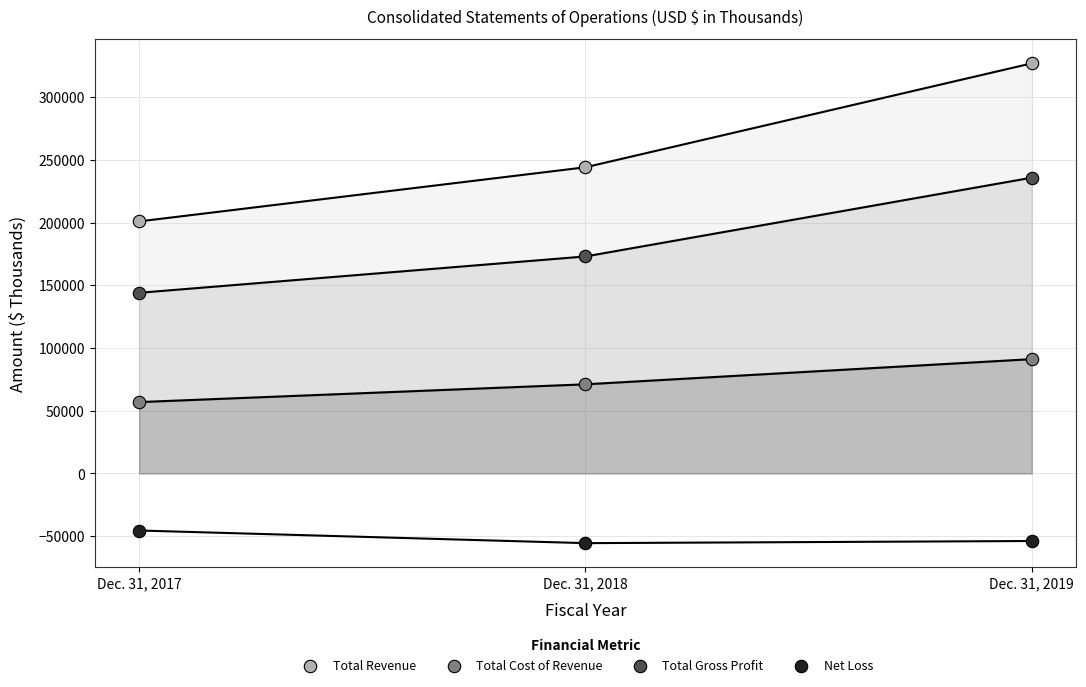

In the Total Revenue series, what Y value is closest to 263943?

244091